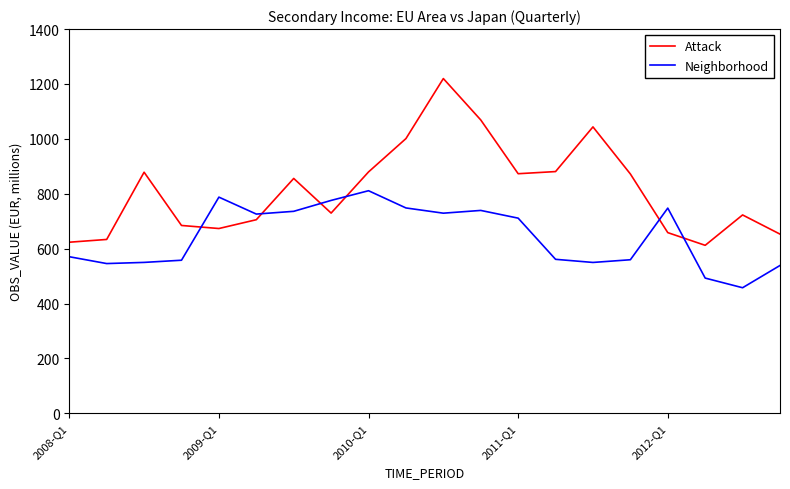

List the series in order of their overall mean, lowest first.

Neighborhood, Attack